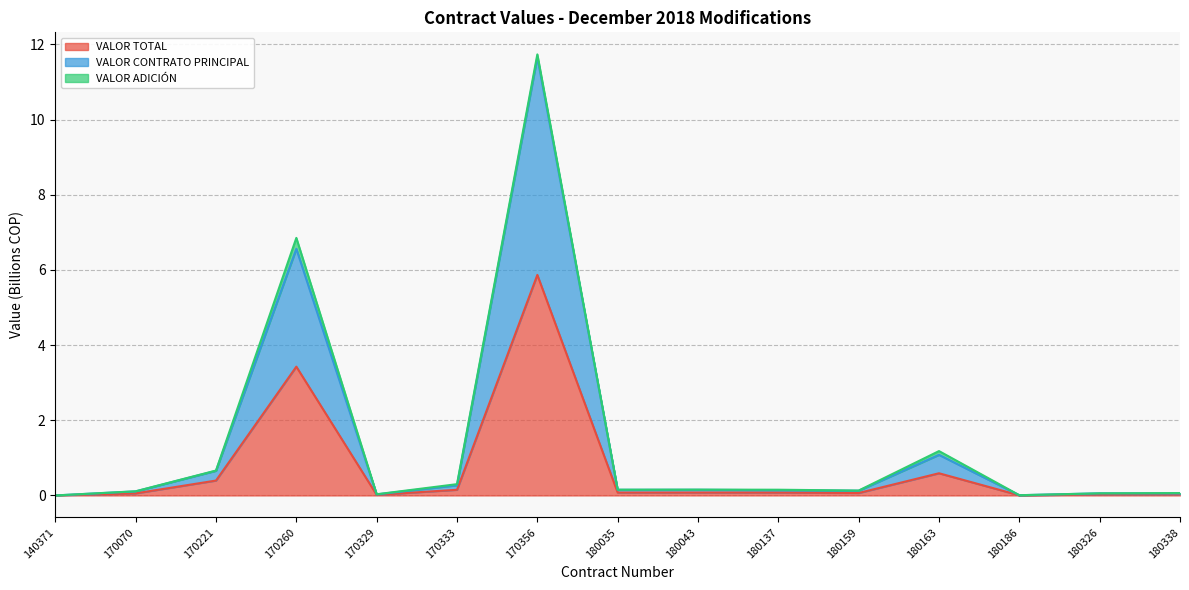

True or false: VALOR TOTAL and VALOR CONTRATO PRINCIPAL cross at least once.

False